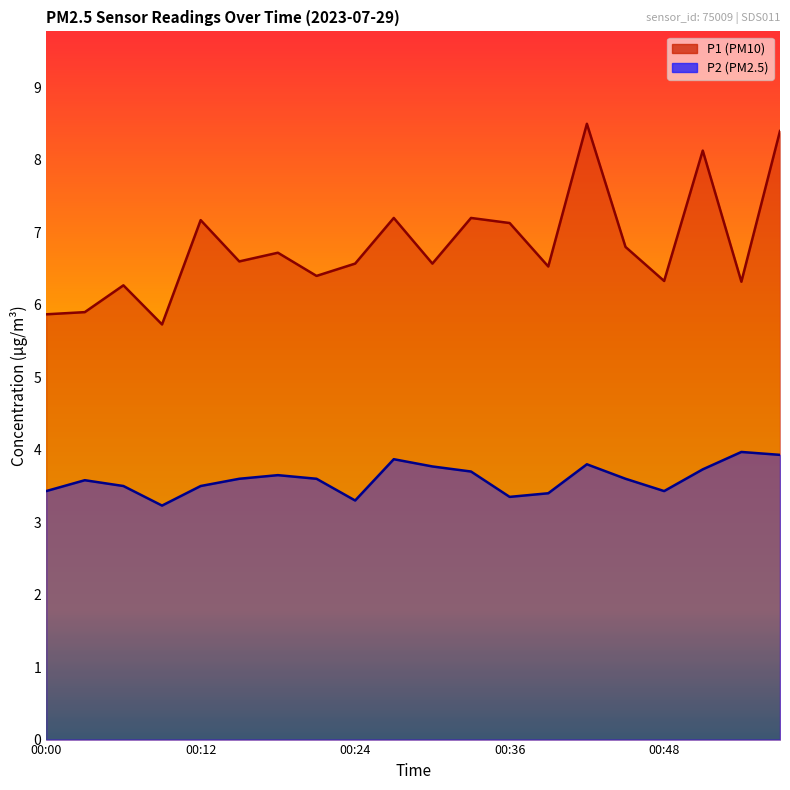

What is the smallest value displayed?

3.2